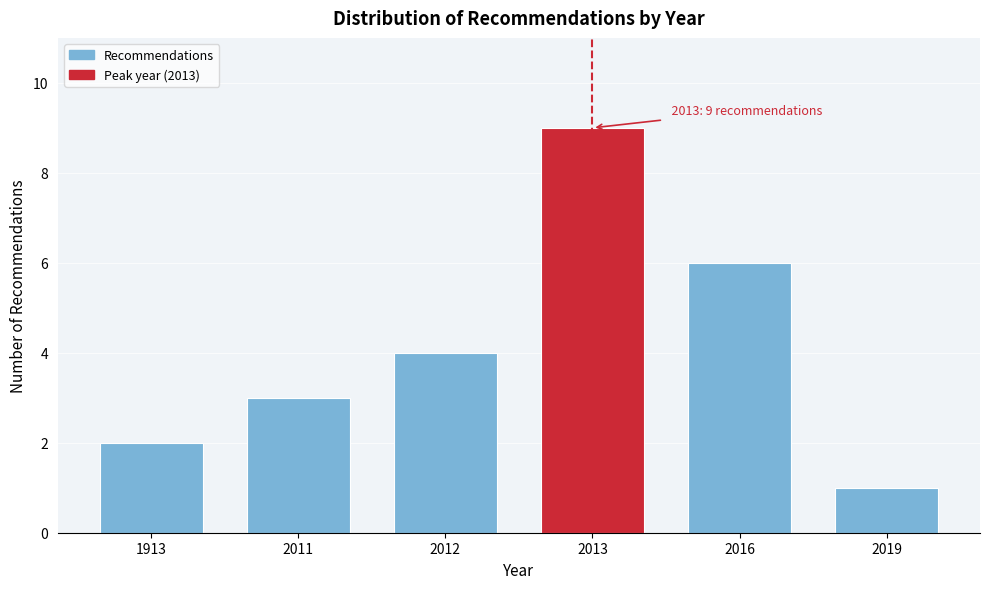

Reading left to right, extract all data points from this chart.

2	3	4	9	6	1